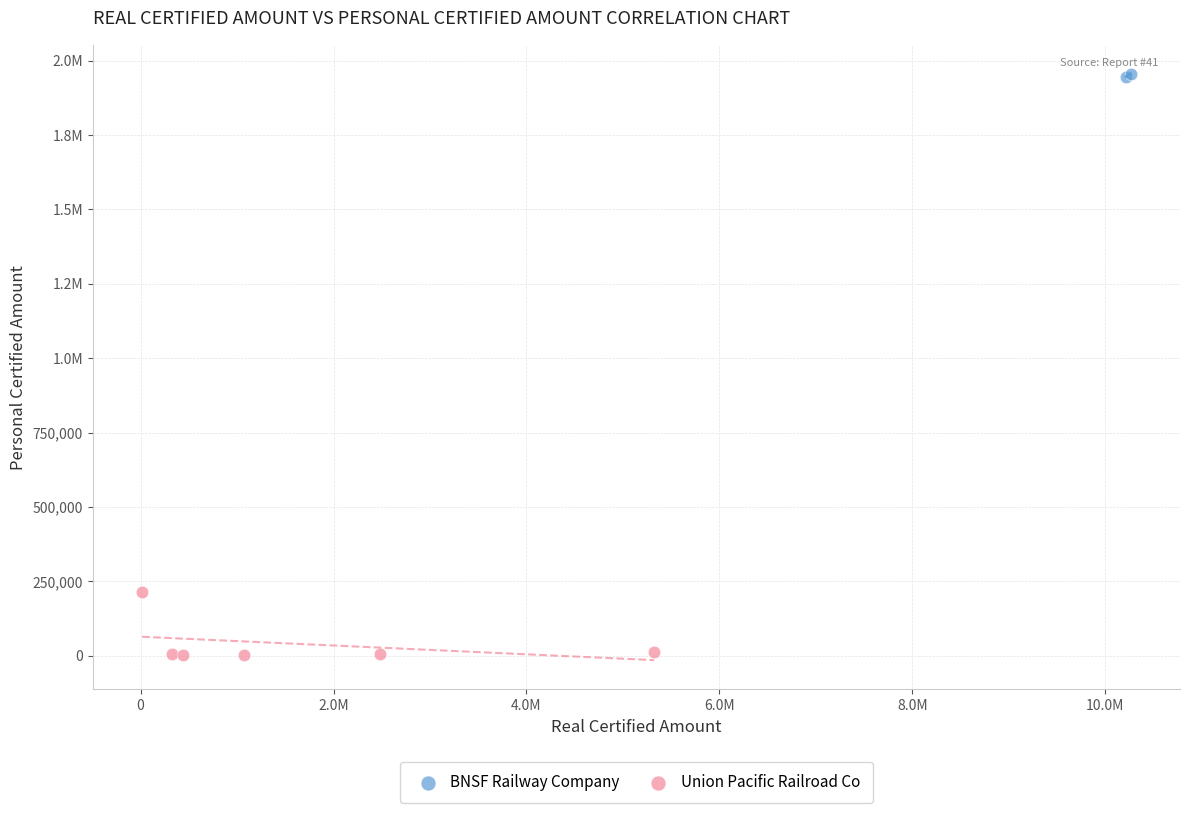

What are all the series names shown in the legend?

BNSF Railway Company, Union Pacific Railroad Co